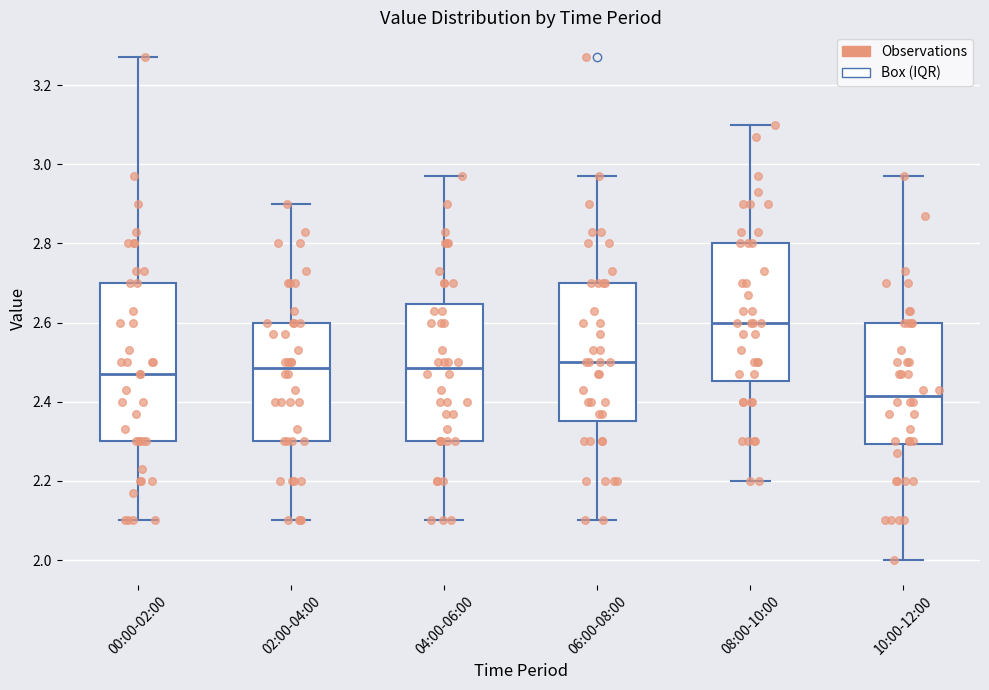

Reading left to right, read every box against the y-axis: the position of its median line, the range the box covers, and the ends of its whiskers. The values are not printed on the chart, so give them approximately, as read against the axis.

00:00-02:00: median 2.48, box 2.30 to 2.70, whiskers 2.10 to 3.28
02:00-04:00: median 2.48, box 2.30 to 2.60, whiskers 2.10 to 2.90
04:00-06:00: median 2.48, box 2.30 to 2.64, whiskers 2.10 to 2.98
06:00-08:00: median 2.50, box 2.36 to 2.70, whiskers 2.10 to 2.98
08:00-10:00: median 2.60, box 2.46 to 2.80, whiskers 2.20 to 3.10
10:00-12:00: median 2.42, box 2.30 to 2.60, whiskers 2.00 to 2.98